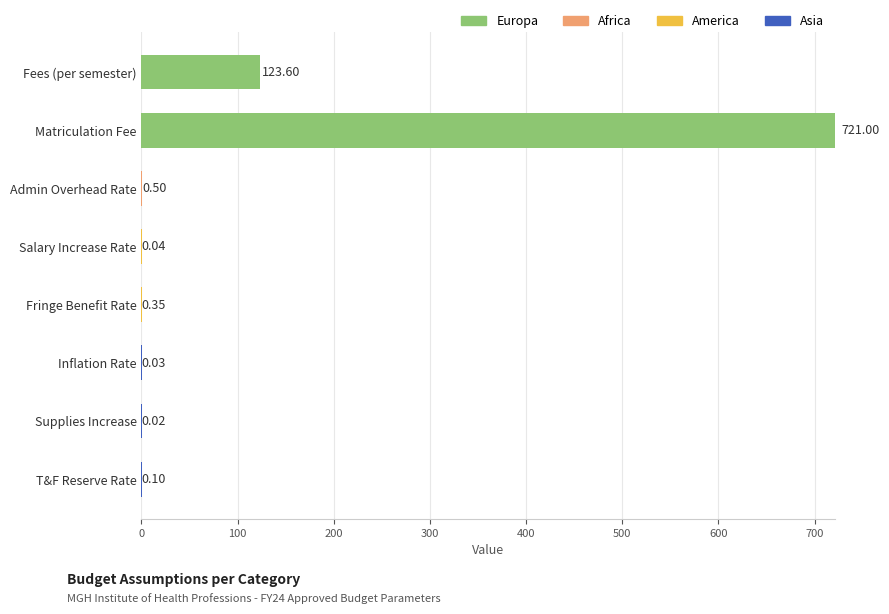

At which label is Europa closest to 360?

Fees (per semester)